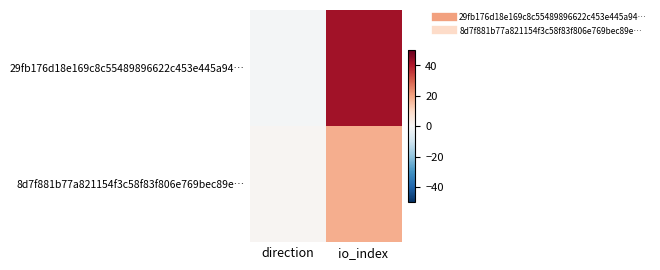

Which has a higher value, direction or io_index?

io_index